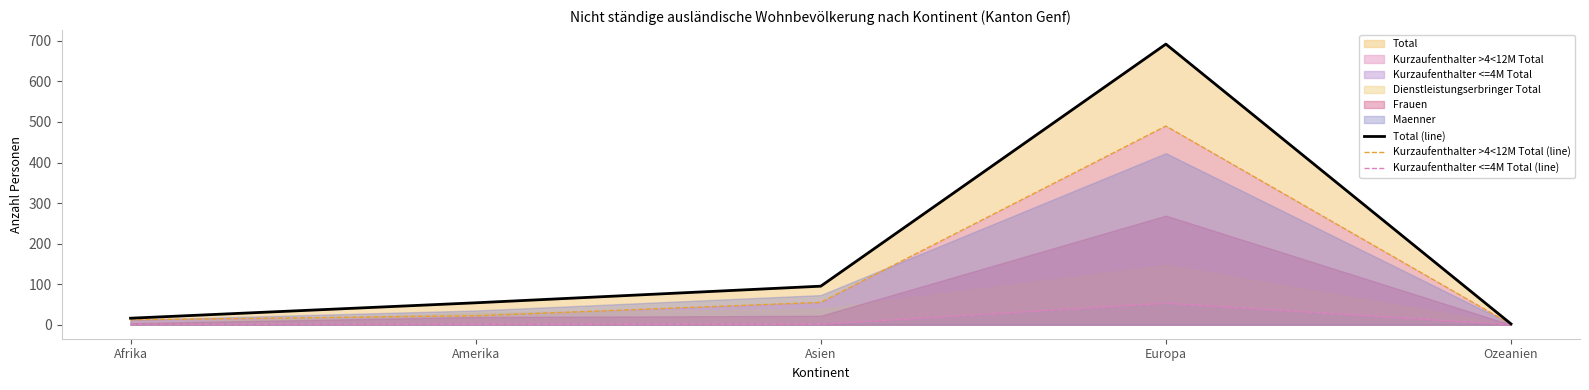

Is it true that Kurzaufenthalter >4<12M Total (line) equals 12 at Afrika?

True